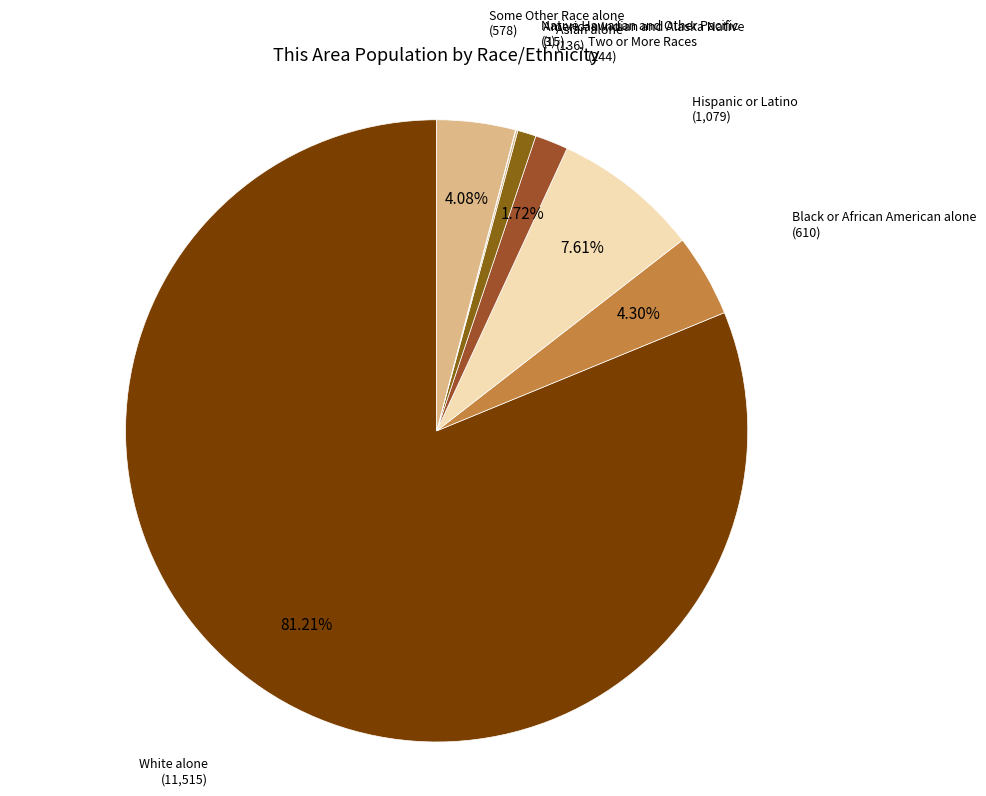

How much of the chart is everything except Black or African American alone?

95.7%